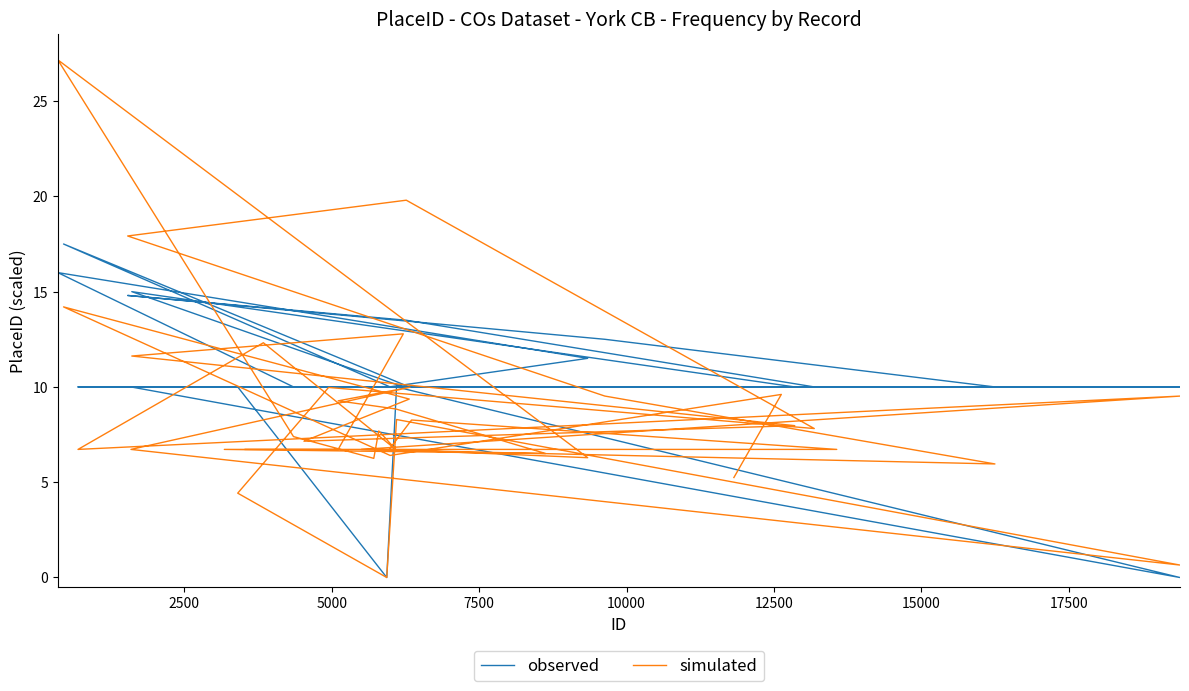

Reading left to right, what are all the values shown in this chart?

observed: 10.0	10.0	10.0	17.5	10.0	10.0	10.0	15.0	10.0	10.0	10.0	10.0	10.0	10.0	10.0	10.0	0.0	10.0	0.0	10.0	10.0	10.0	13.5	14.8	12.5	10.0	10.0	10.0	10.0	10.0	10.0	10.0	10.0	10.0	16.0	11.5	10.0	10.0	10.0	10.0
simulated: 5.2	9.6	6.4	14.2	9.4	7.2	8.0	11.6	12.8	6.7	6.7	6.5	8.8	9.3	10.0	6.7	0.7	8.3	0.0	4.4	10.0	7.8	19.8	17.9	9.5	6.0	6.7	9.5	6.7	12.3	6.7	7.7	6.3	7.4	27.2	6.3	6.7	8.3	6.7	6.7